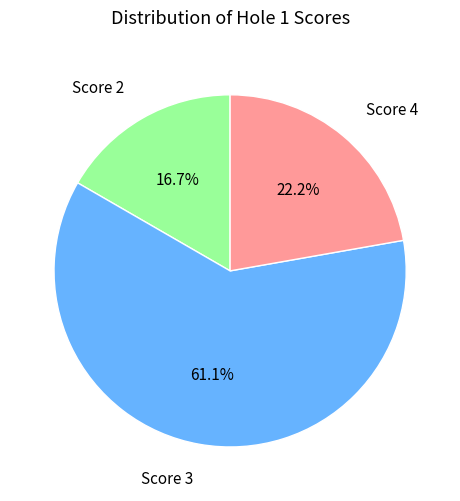

Which category has the smallest portion of the pie?

Score 2